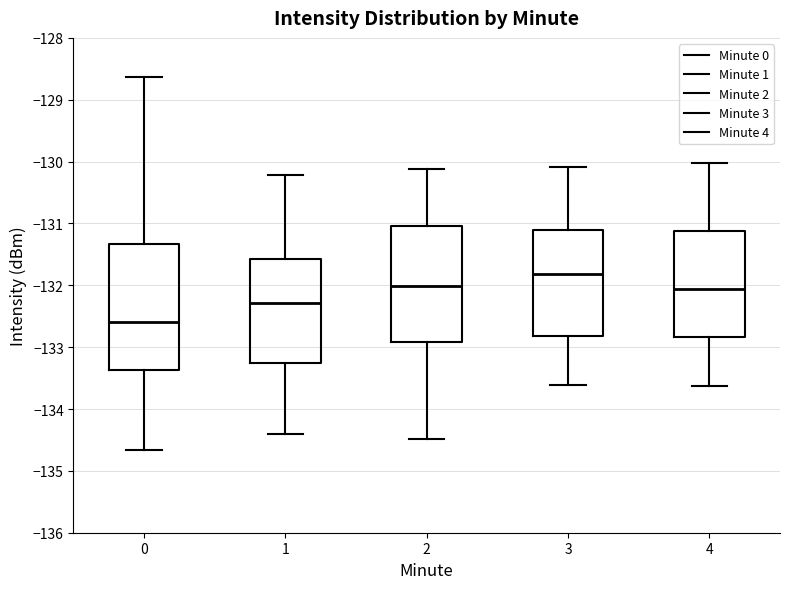

Reading left to right, transcribe this box plot: for each box, give where its median line is, the range the box spans, and where its two whiskers end, as read against the y-axis. The values are not printed on the chart, so give them approximately, as read against the axis.

0: median -132.6, box -133.4 to -131.3, whiskers -134.7 to -128.6
1: median -132.3, box -133.3 to -131.6, whiskers -134.4 to -130.2
2: median -132.0, box -132.9 to -131.0, whiskers -134.5 to -130.1
3: median -131.8, box -132.8 to -131.1, whiskers -133.6 to -130.1
4: median -132.1, box -132.8 to -131.1, whiskers -133.6 to -130.0